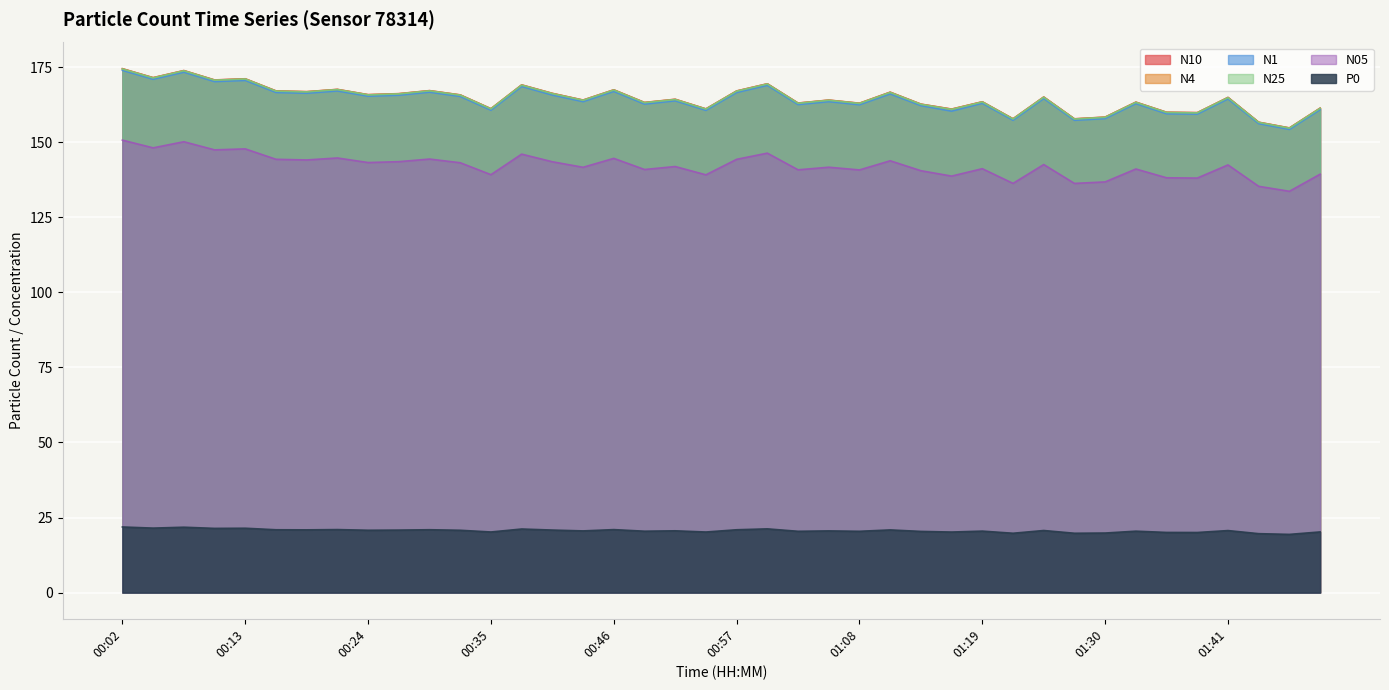

True or false: N25 and P0 cross at least once.

False